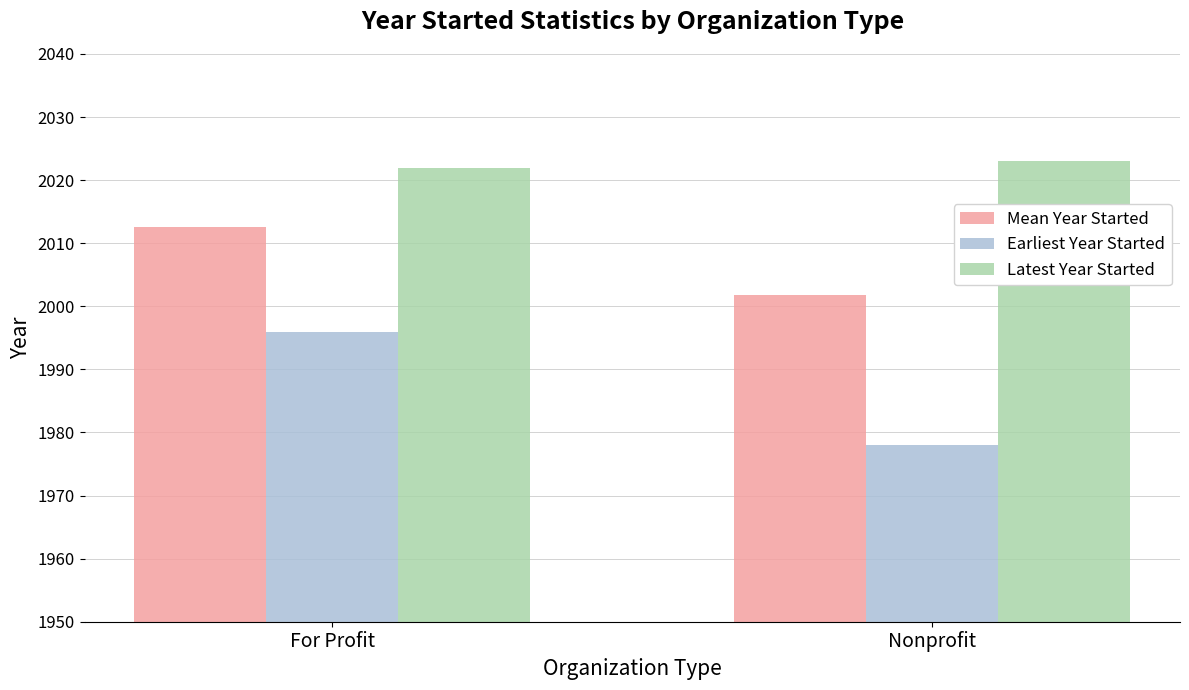

What is the sum of the Mean Year Started values at Nonprofit and For Profit?

4014.5